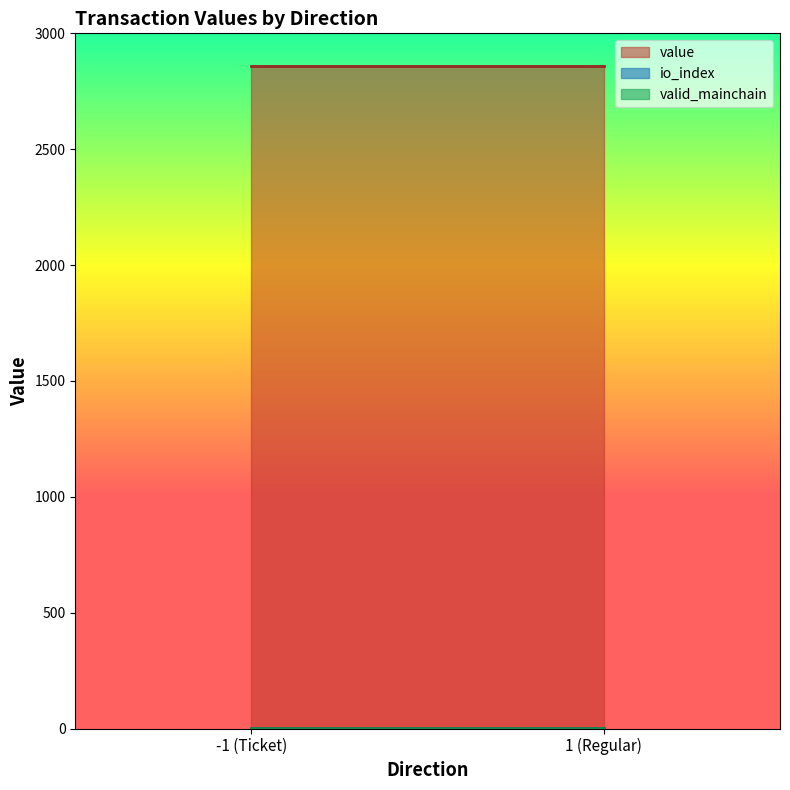

What value does the value series have at 1_1?

2858.3